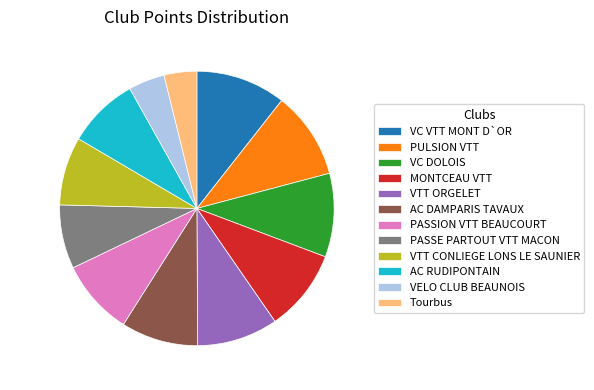

Combined, what portion of the pie is AC RUDIPONTAIN and AC DAMPARIS TAVAUX?

17.5%